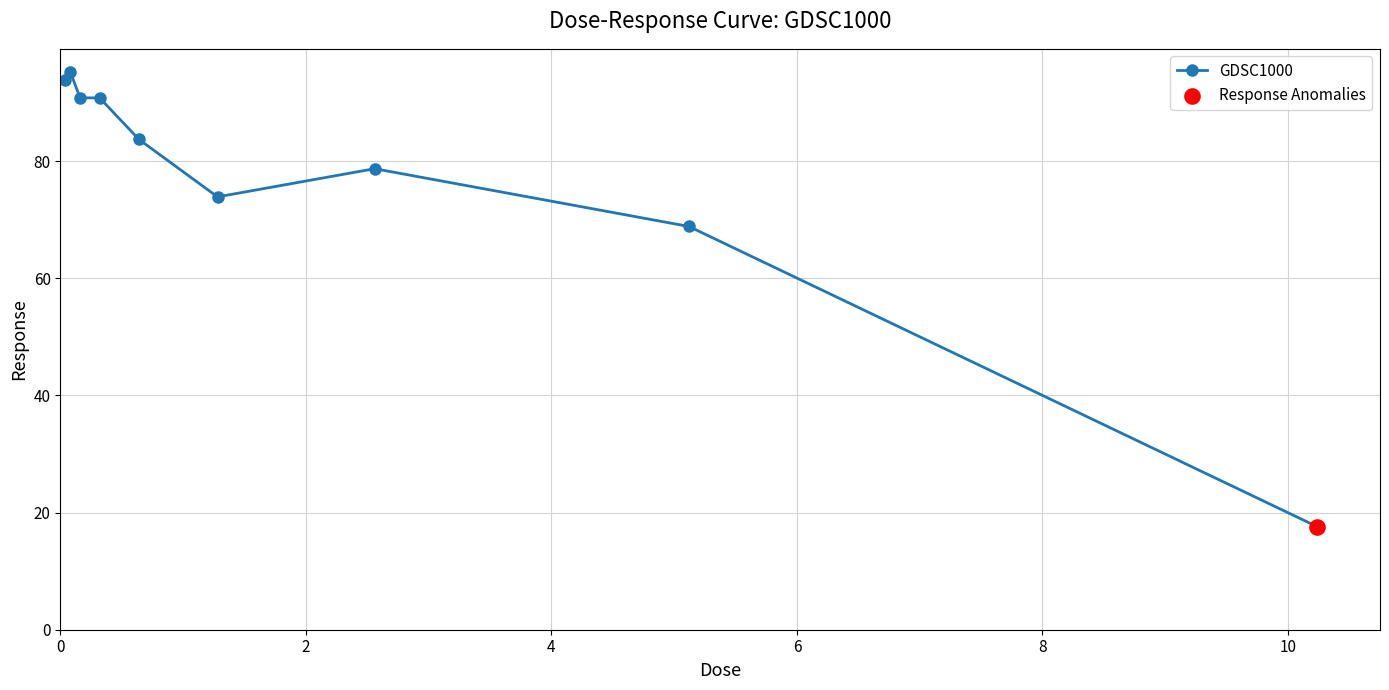

What is the maximum value shown in the chart?

95.3